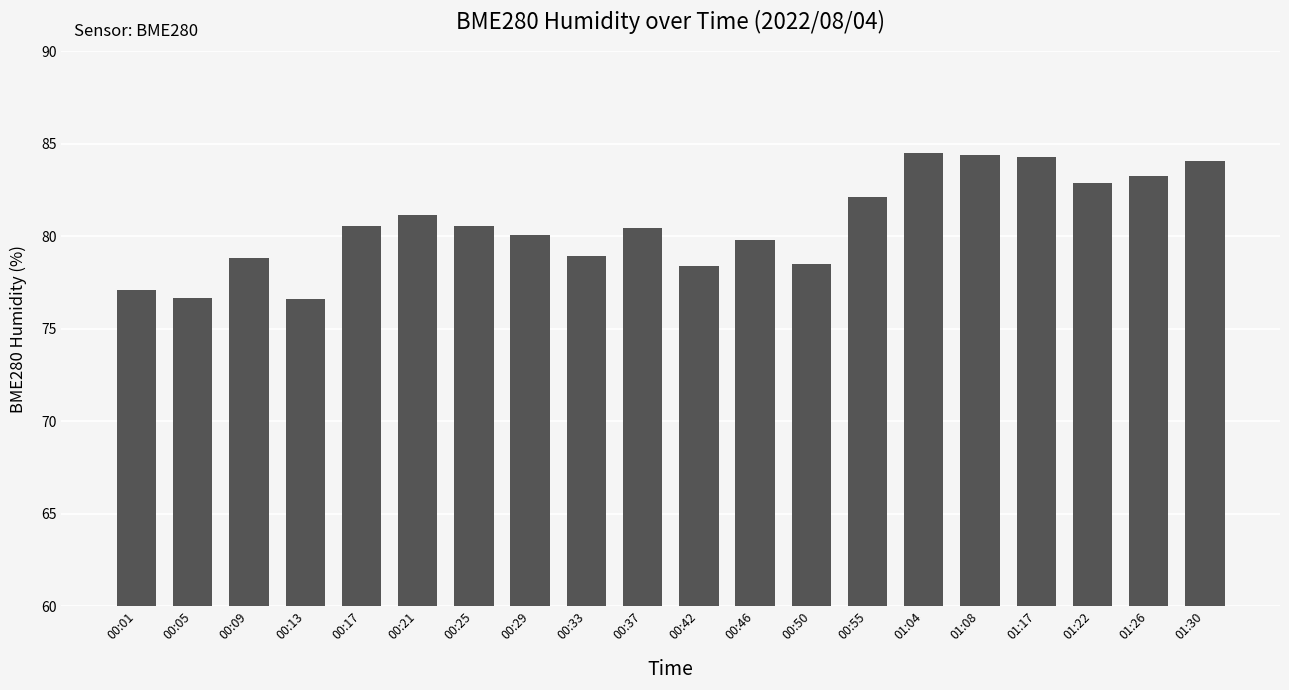

What is the minimum value shown in the chart?

76.6